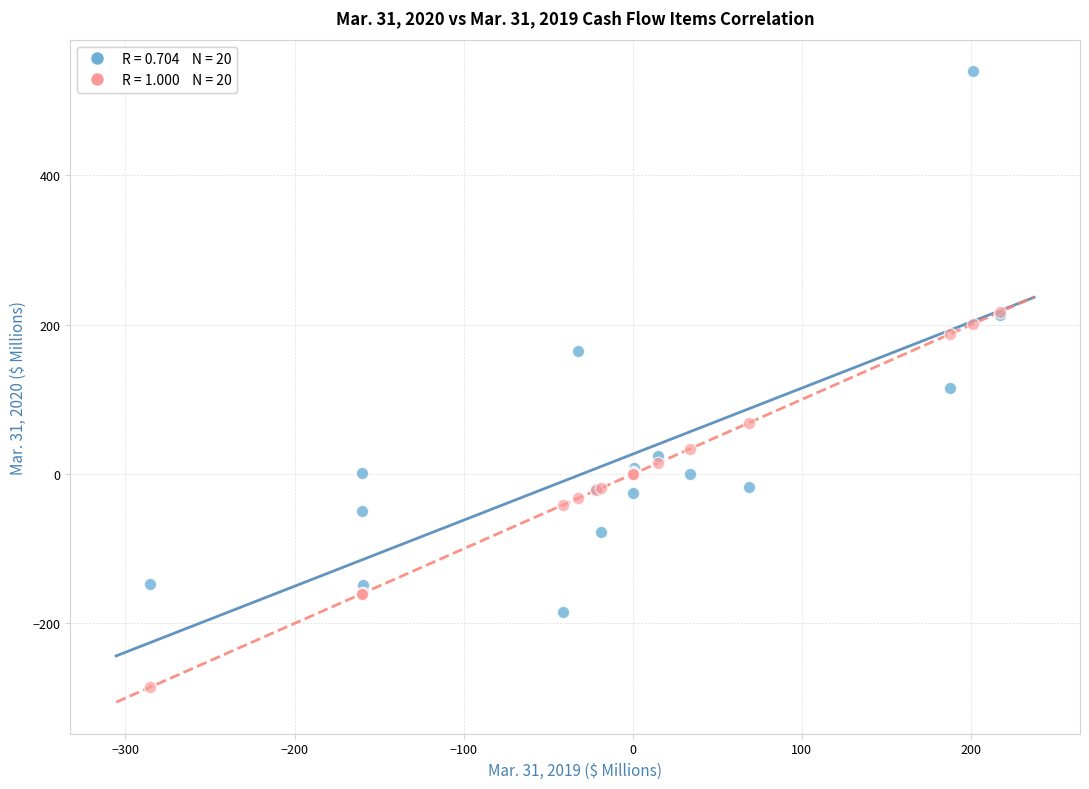

Across all series, what Y value is closest to 127?

114.9